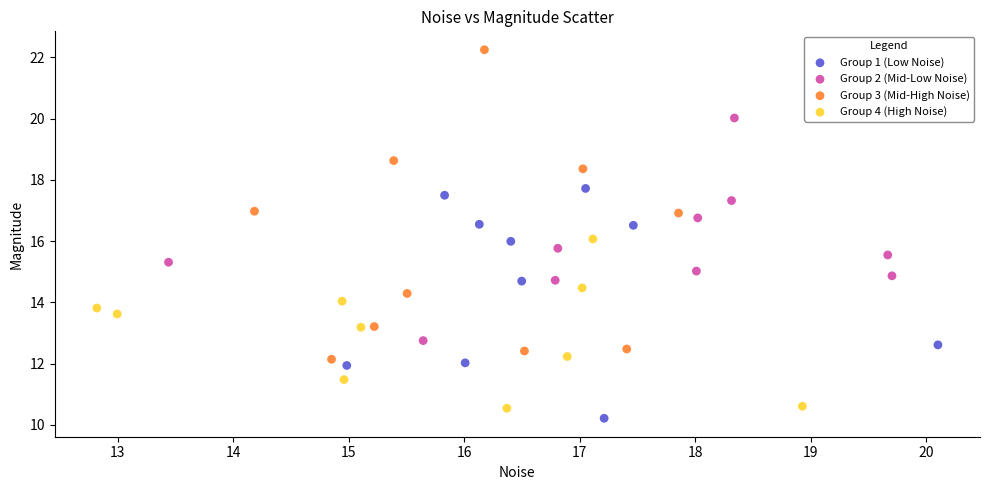

Which series reaches the minimum Y coordinate?

Group 1 (Low Noise)